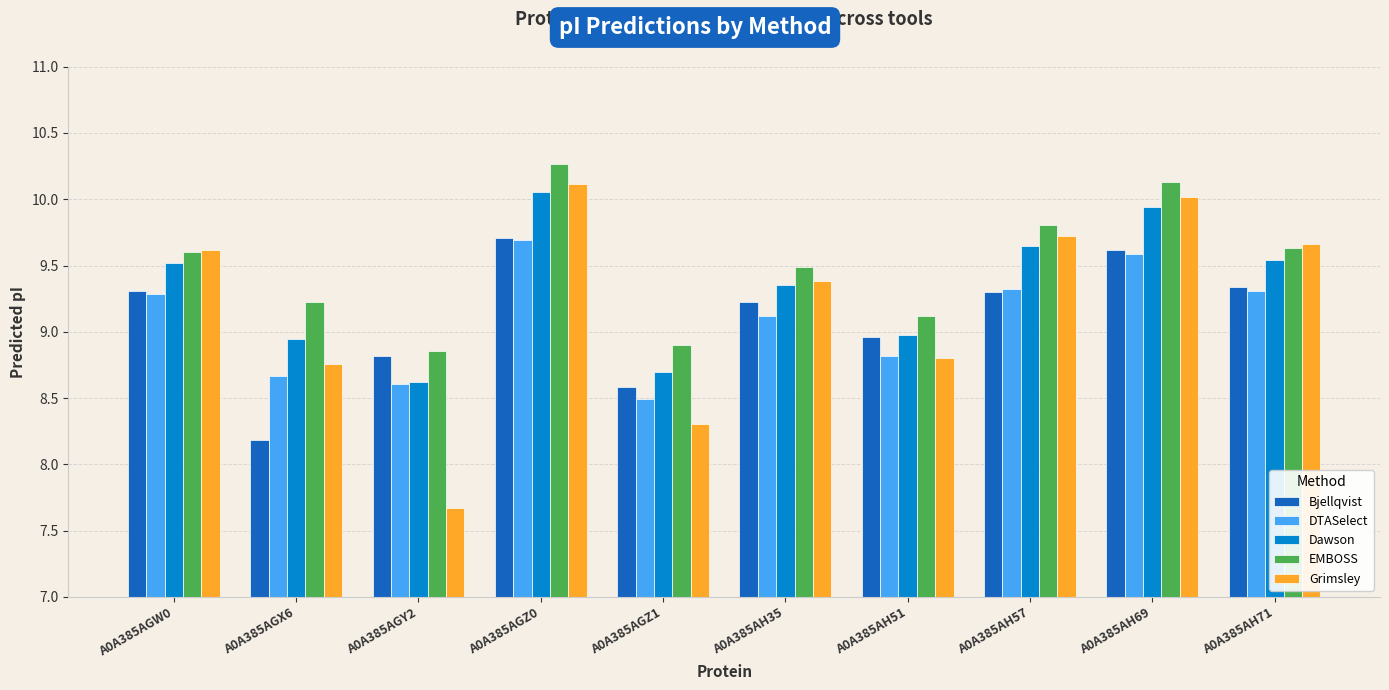

Which series changed the most between A0A385AGZ0 and A0A385AGZ1?

Grimsley